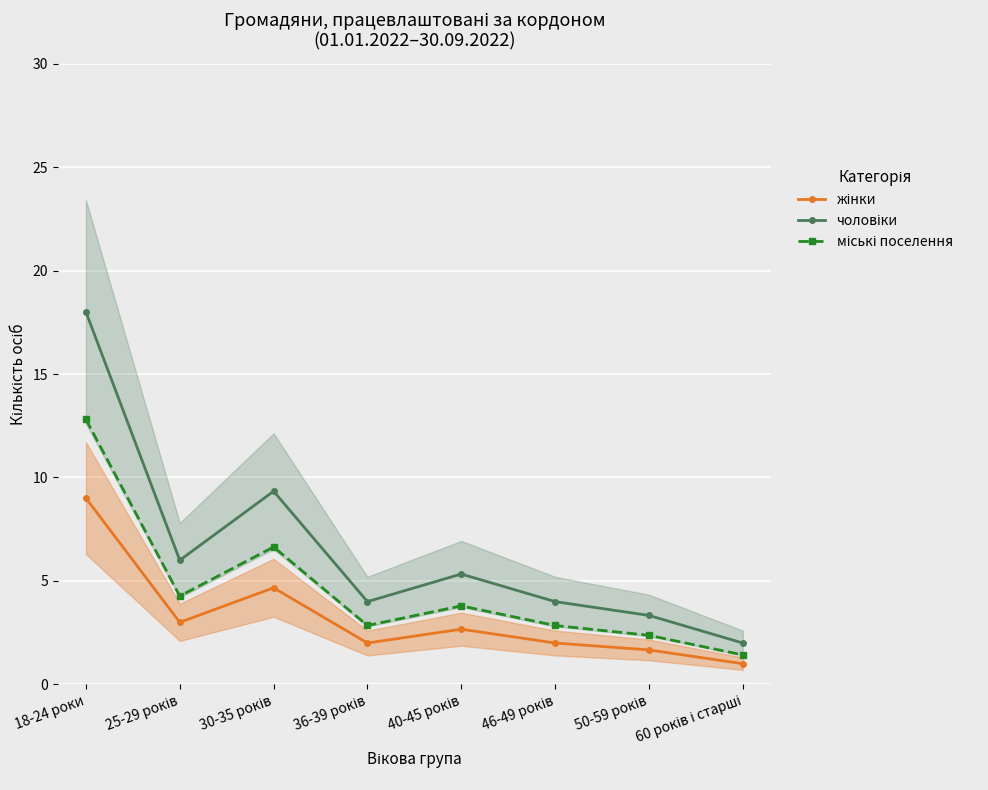

At 40-45 років, list the series in order from smallest to largest.

жінки, міські поселення, чоловіки